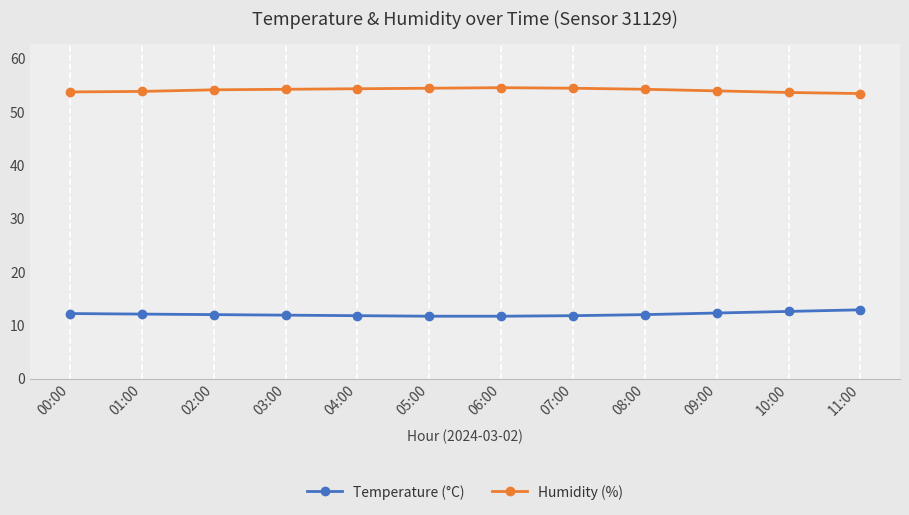

Is the value of Humidity (%) at 08:00 greater than the value of Temperature (°C) at 02:00?

Yes